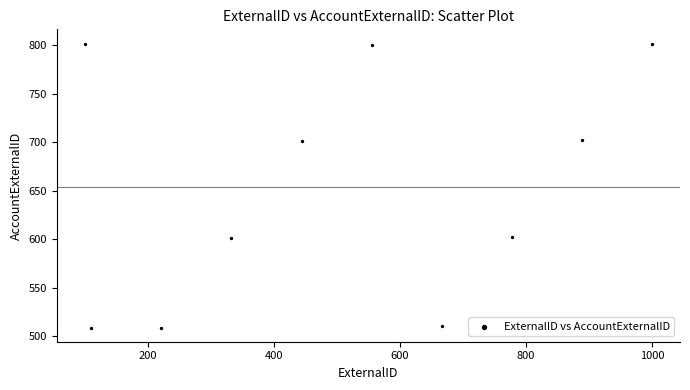

What is the average Y value?

654